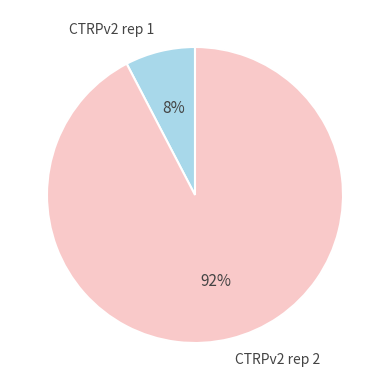

To the nearest percent, what portion does CTRPv2 rep 2 represent?

92%